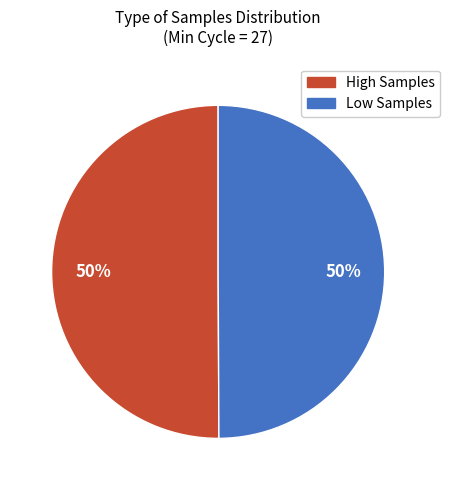

To the nearest percent, what percentage of the pie is Low Samples?

50%